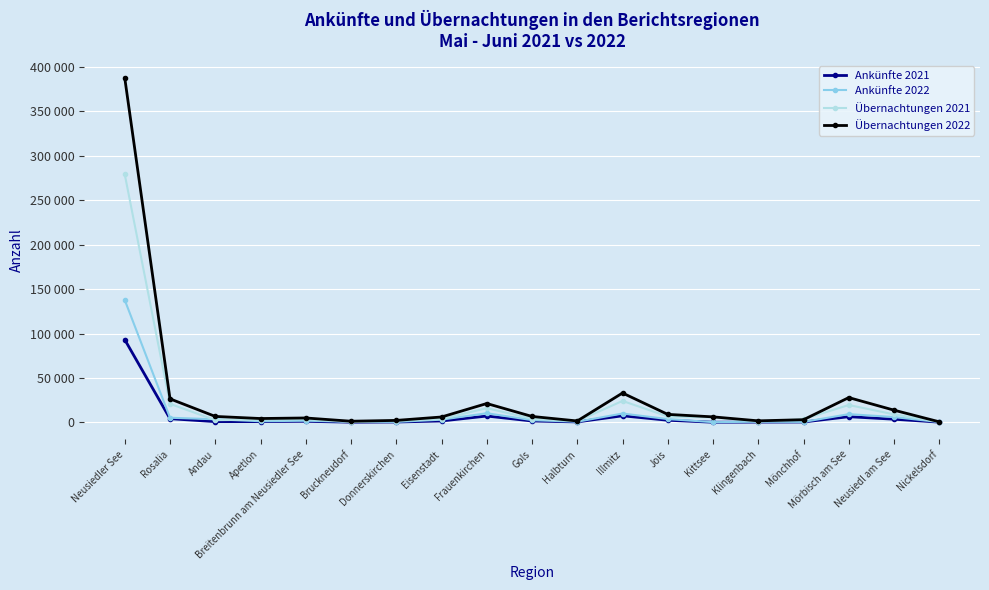

At which category does Ankünfte 2022 reach its first local valley?

Apetlon